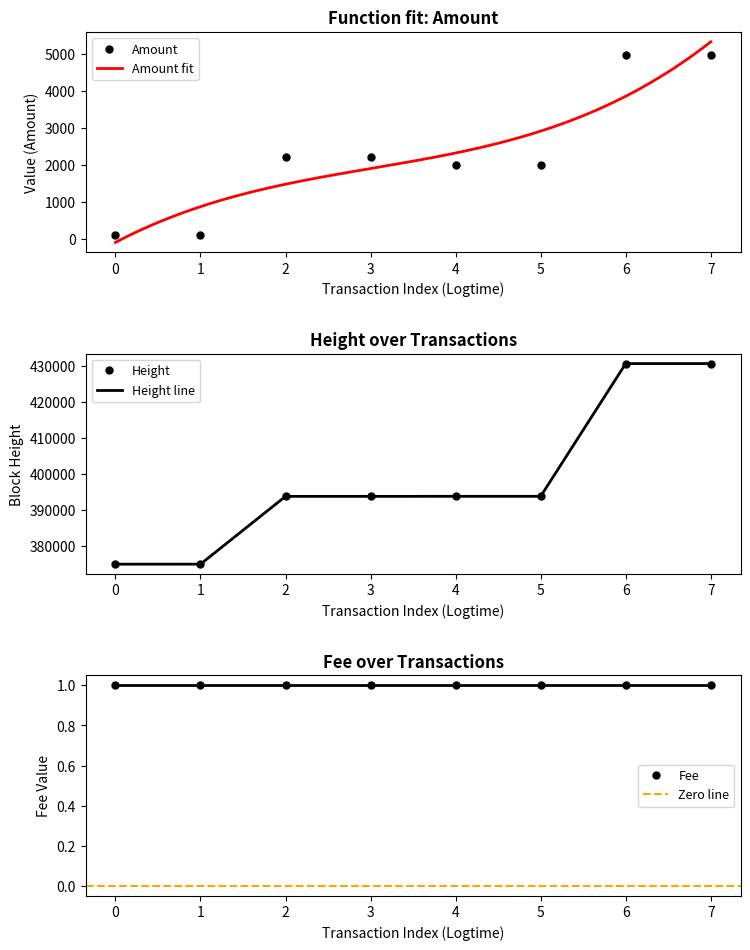

What is the smallest value displayed?

99.0